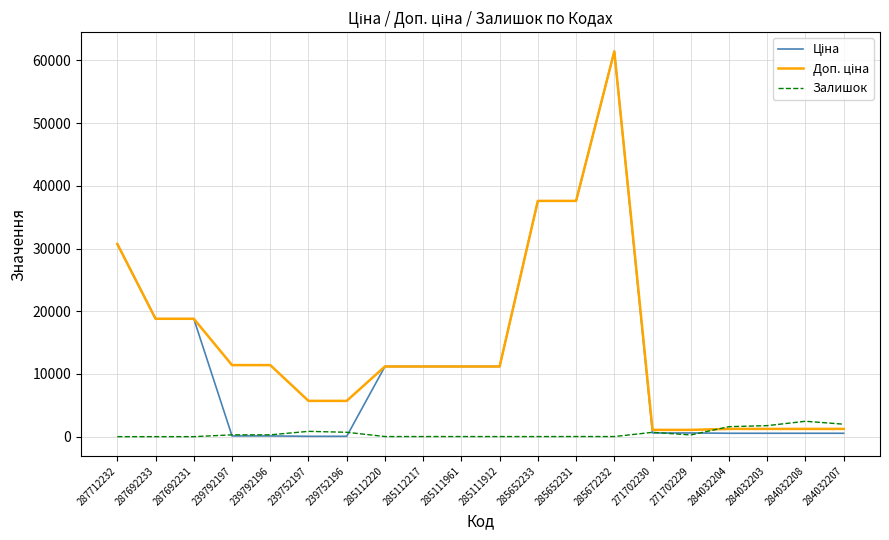

What is the spread (max minus min) of values at 285652233?

37581.6